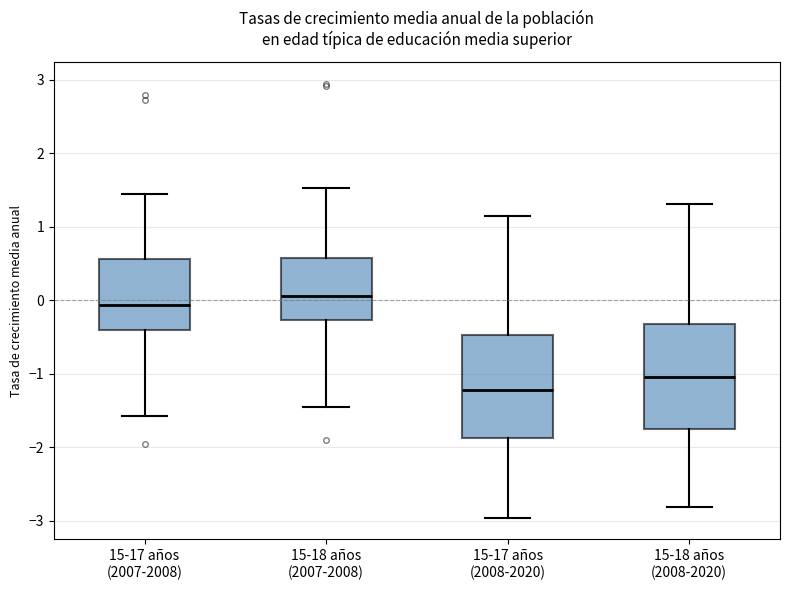

Reading left to right, read every box against the y-axis: the position of its median line, the range the box covers, and the ends of its whiskers. The values are not printed on the chart, so give them approximately, as read against the axis.

15-17 años (2007-2008): median -0.1, box -0.4 to 0.6, whiskers -1.6 to 1.4
15-18 años (2007-2008): median 0.1, box -0.3 to 0.6, whiskers -1.5 to 1.5
15-17 años (2008-2020): median -1.2, box -1.9 to -0.5, whiskers -3.0 to 1.1
15-18 años (2008-2020): median -1.0, box -1.7 to -0.3, whiskers -2.8 to 1.3